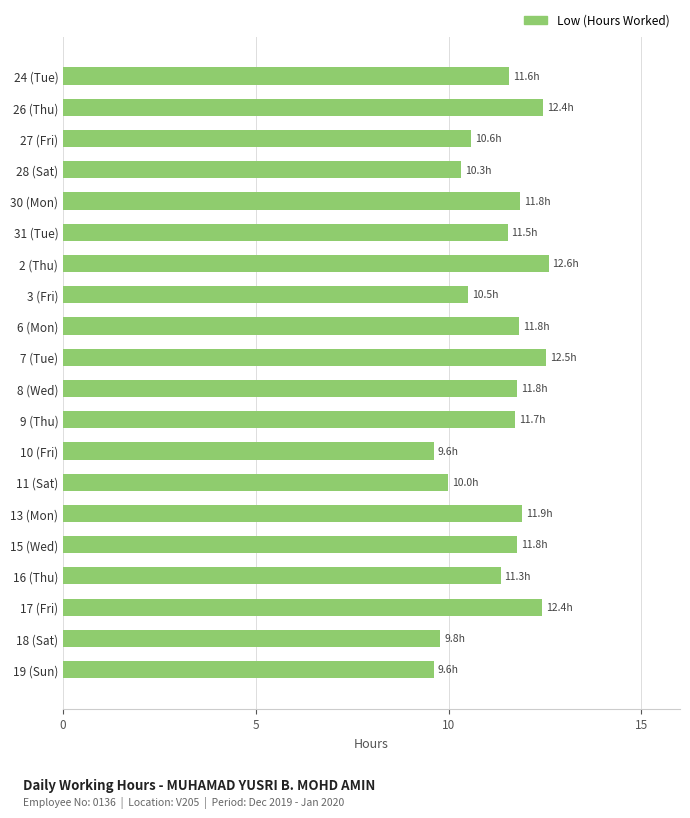

What is the change in value from 31 (Tue) to 10 (Fri)?

-1.9